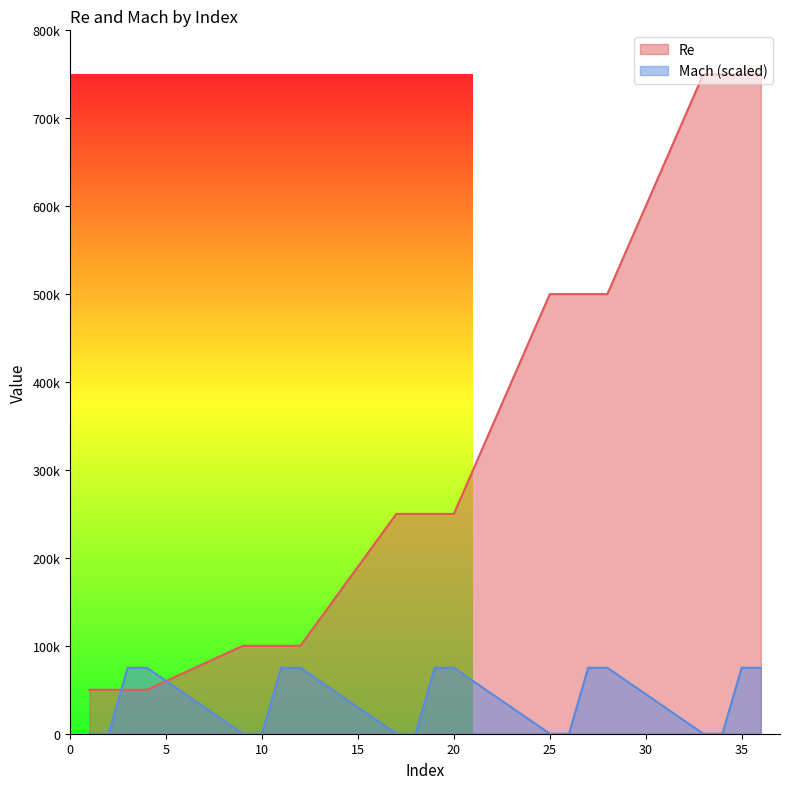

Reading left to right, transcribe all the data shown in this chart.

Re: 1=50000	2=50000	3=50000	4=50000	9=100000	10=100000	11=100000	12=100000	17=250000	18=250000	19=250000	20=250000	25=500000	26=500000	27=500000	28=500000	33=750000	34=750000	35=750000	36=750000
Mach: 1=0	2=0	3=75000	4=75000	9=0	10=0	11=75000	12=75000	17=0	18=0	19=75000	20=75000	25=0	26=0	27=75000	28=75000	33=0	34=0	35=75000	36=75000